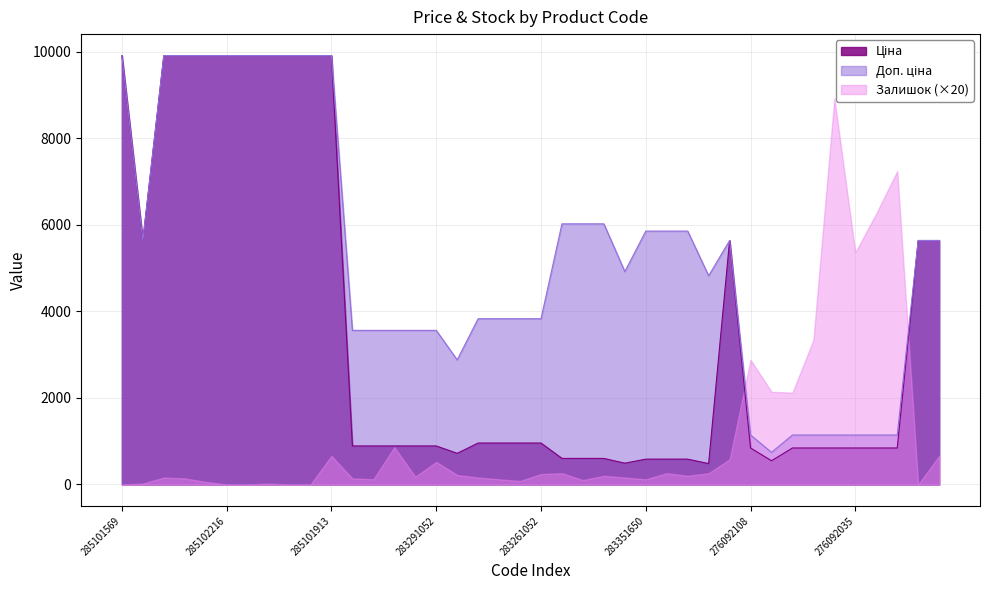

At which label is Ціна closest to 5195?

10832185